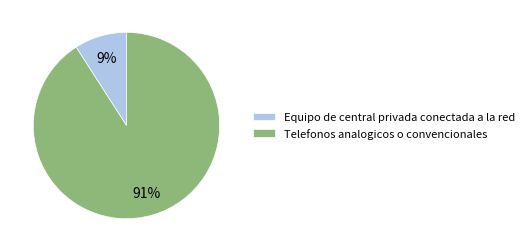

What is the majority slice?

Telefonos analogicos o convencionales